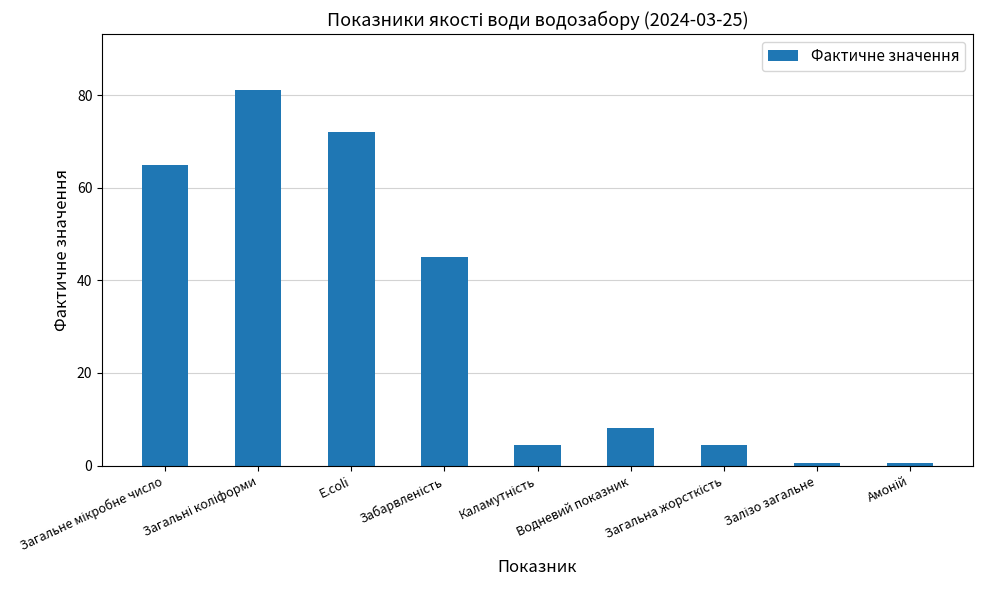

What is the average value?

31.2